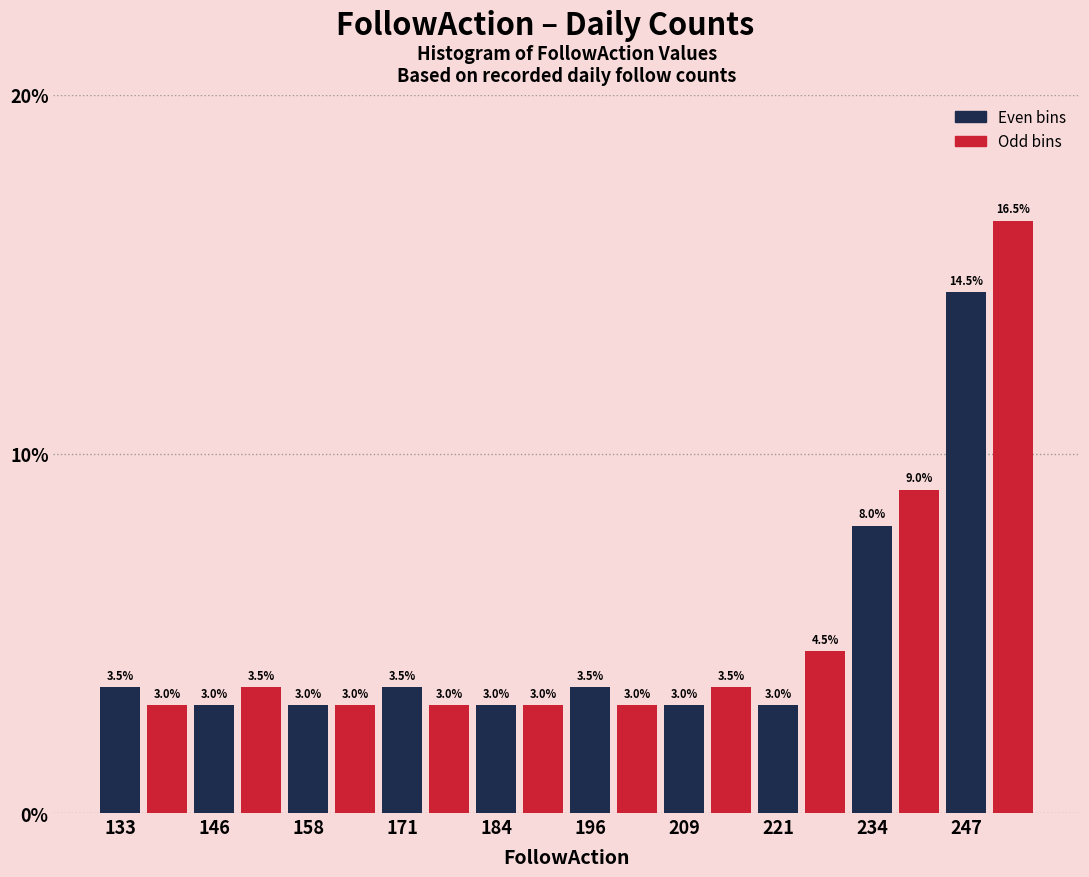

Around what value on the x-axis is the tallest bar? Give the approximate position of its centre, as read against the axis.

252